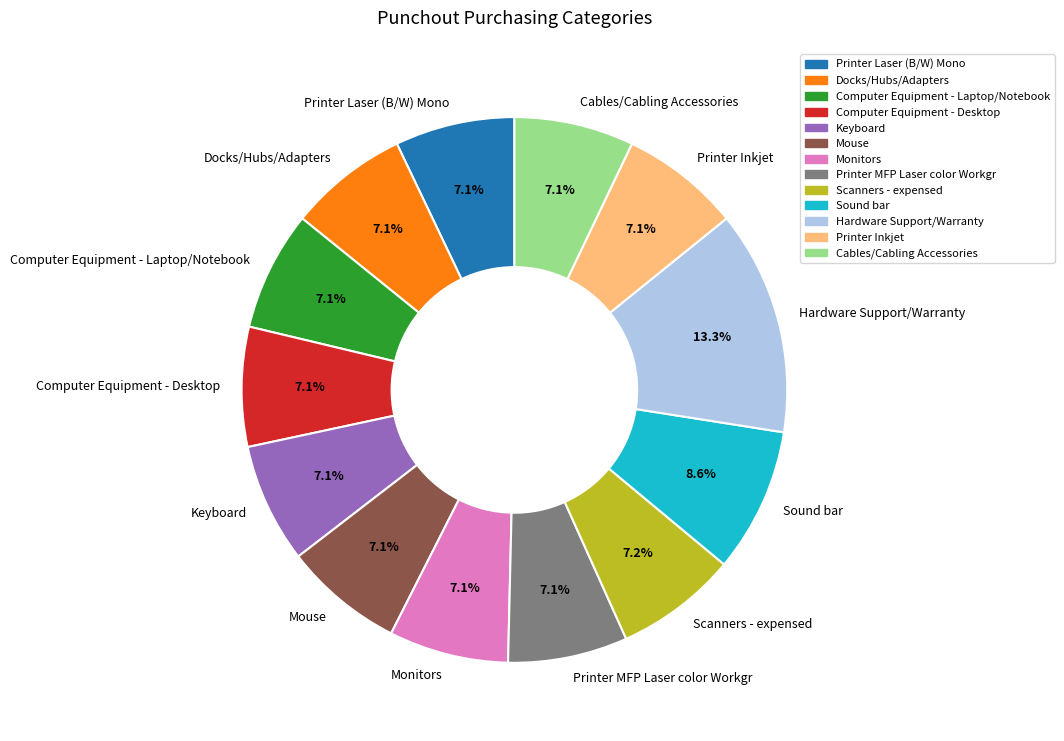

Do Computer Equipment - Laptop/Notebook and Computer Equipment - Desktop together represent more than half of the pie?

No